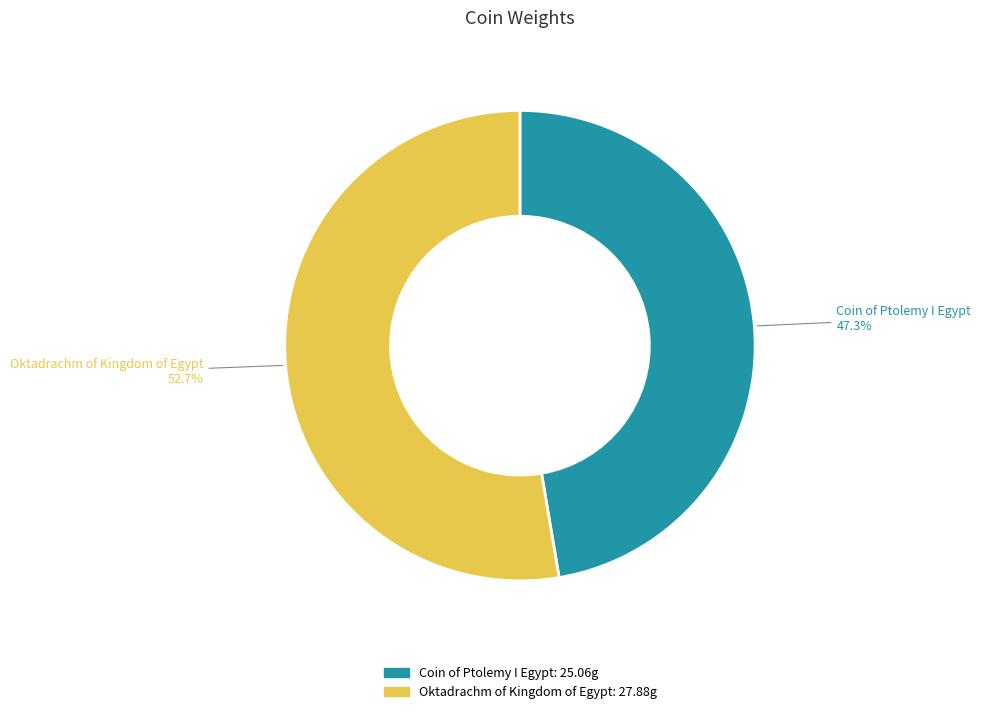

True or false: Coin of Ptolemy I Egypt accounts for 47% of the total.

True